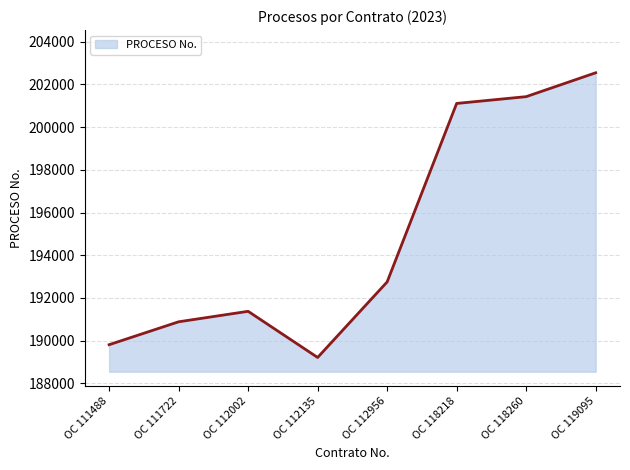

Reading left to right, transcribe all the data shown in this chart.

189808	190881	191372	189210	192749	201109	201427	202545